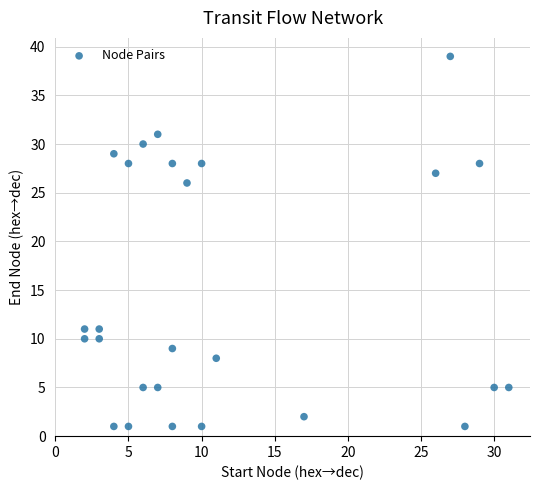

What Y value in the scatter plot is closest to 20?

26